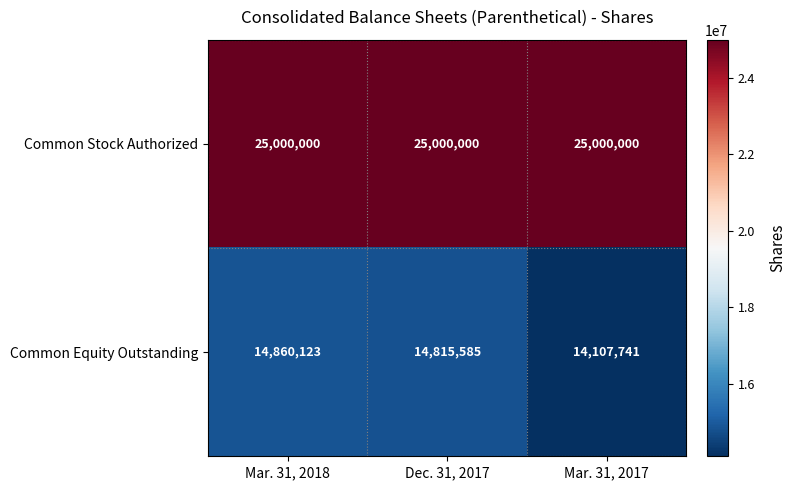

What is the maximum value shown in the chart?

25000000